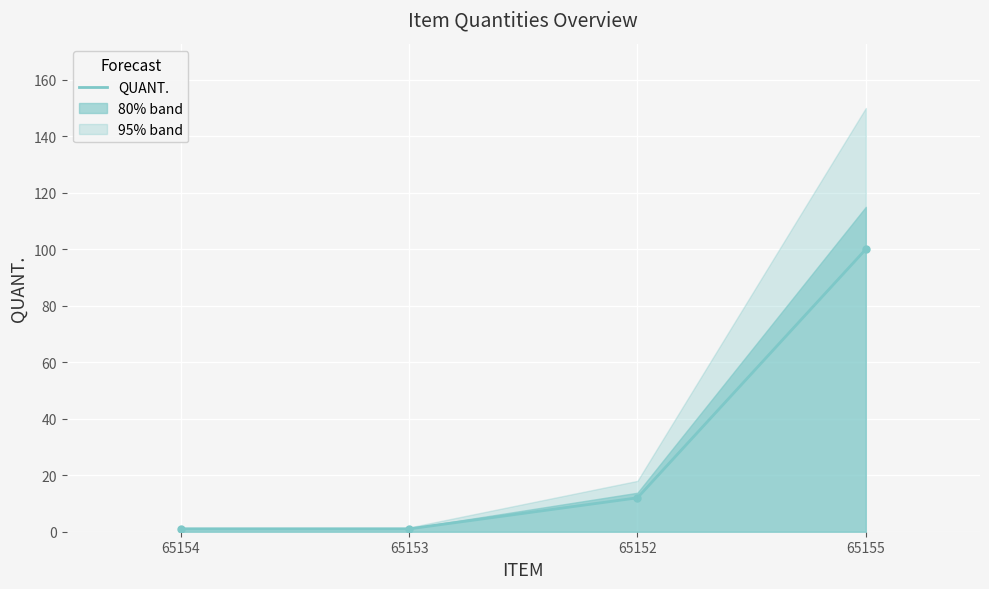

Where is the data nearest to the value 50?

65152